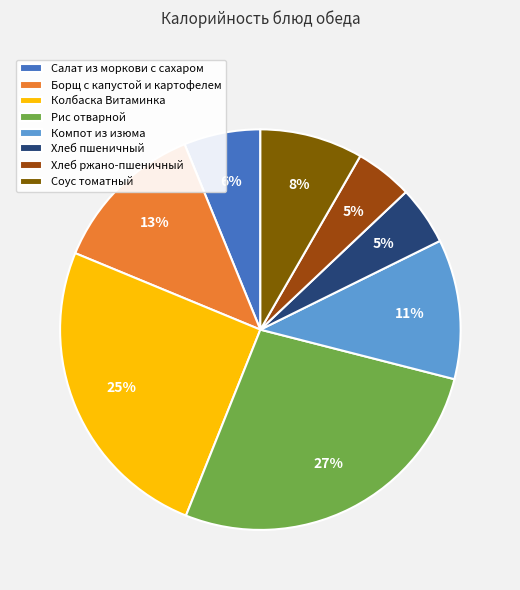

What is the largest slice in the pie chart?

Рис отварной